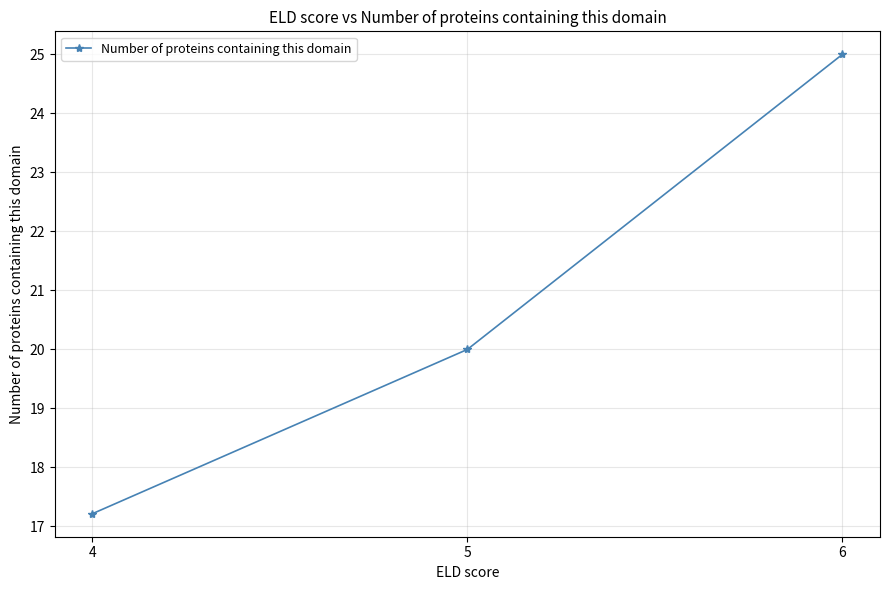

Reading left to right, what are all the values shown in this chart?

17.2	20.0	25.0